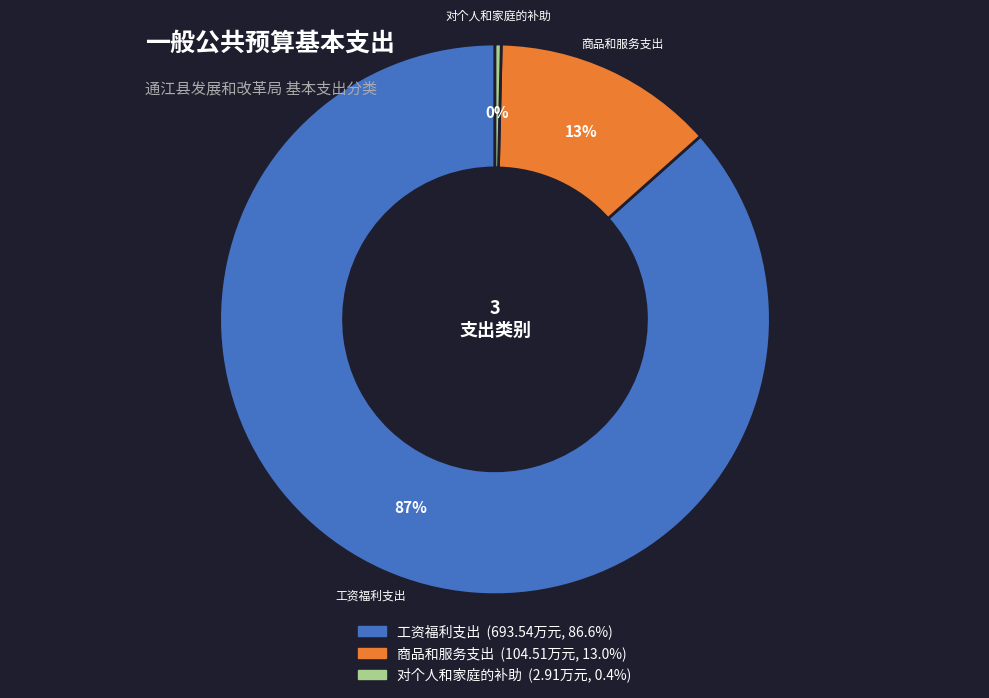

Between 商品和服务支出 and 工资福利支出, which is larger?

工资福利支出